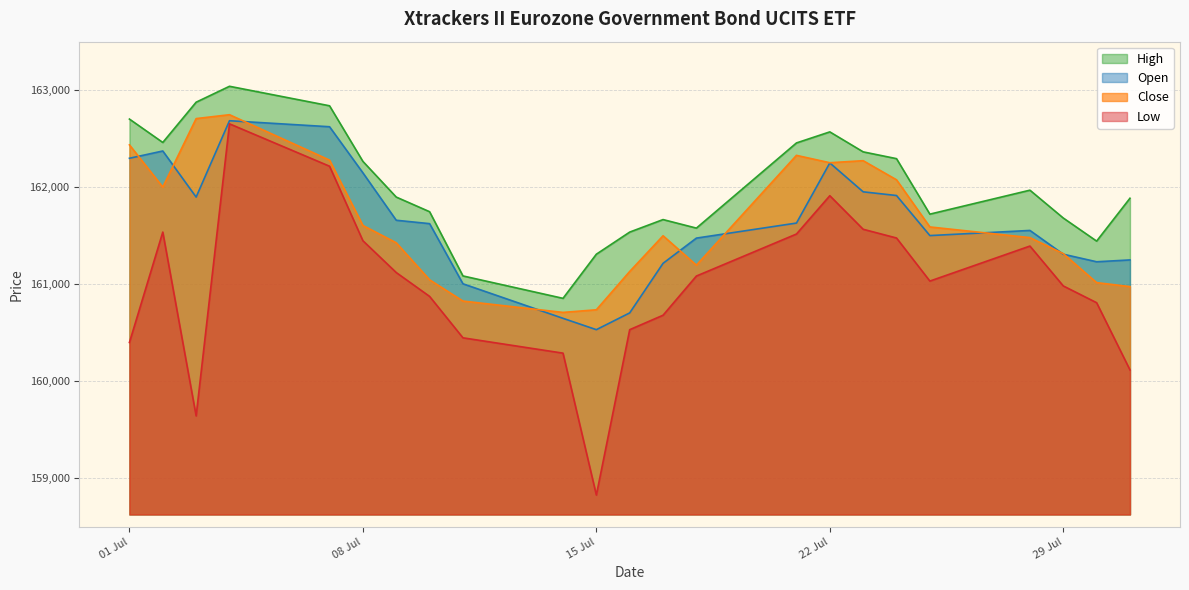

What is the total value across all series at 10.07.2025?

645290